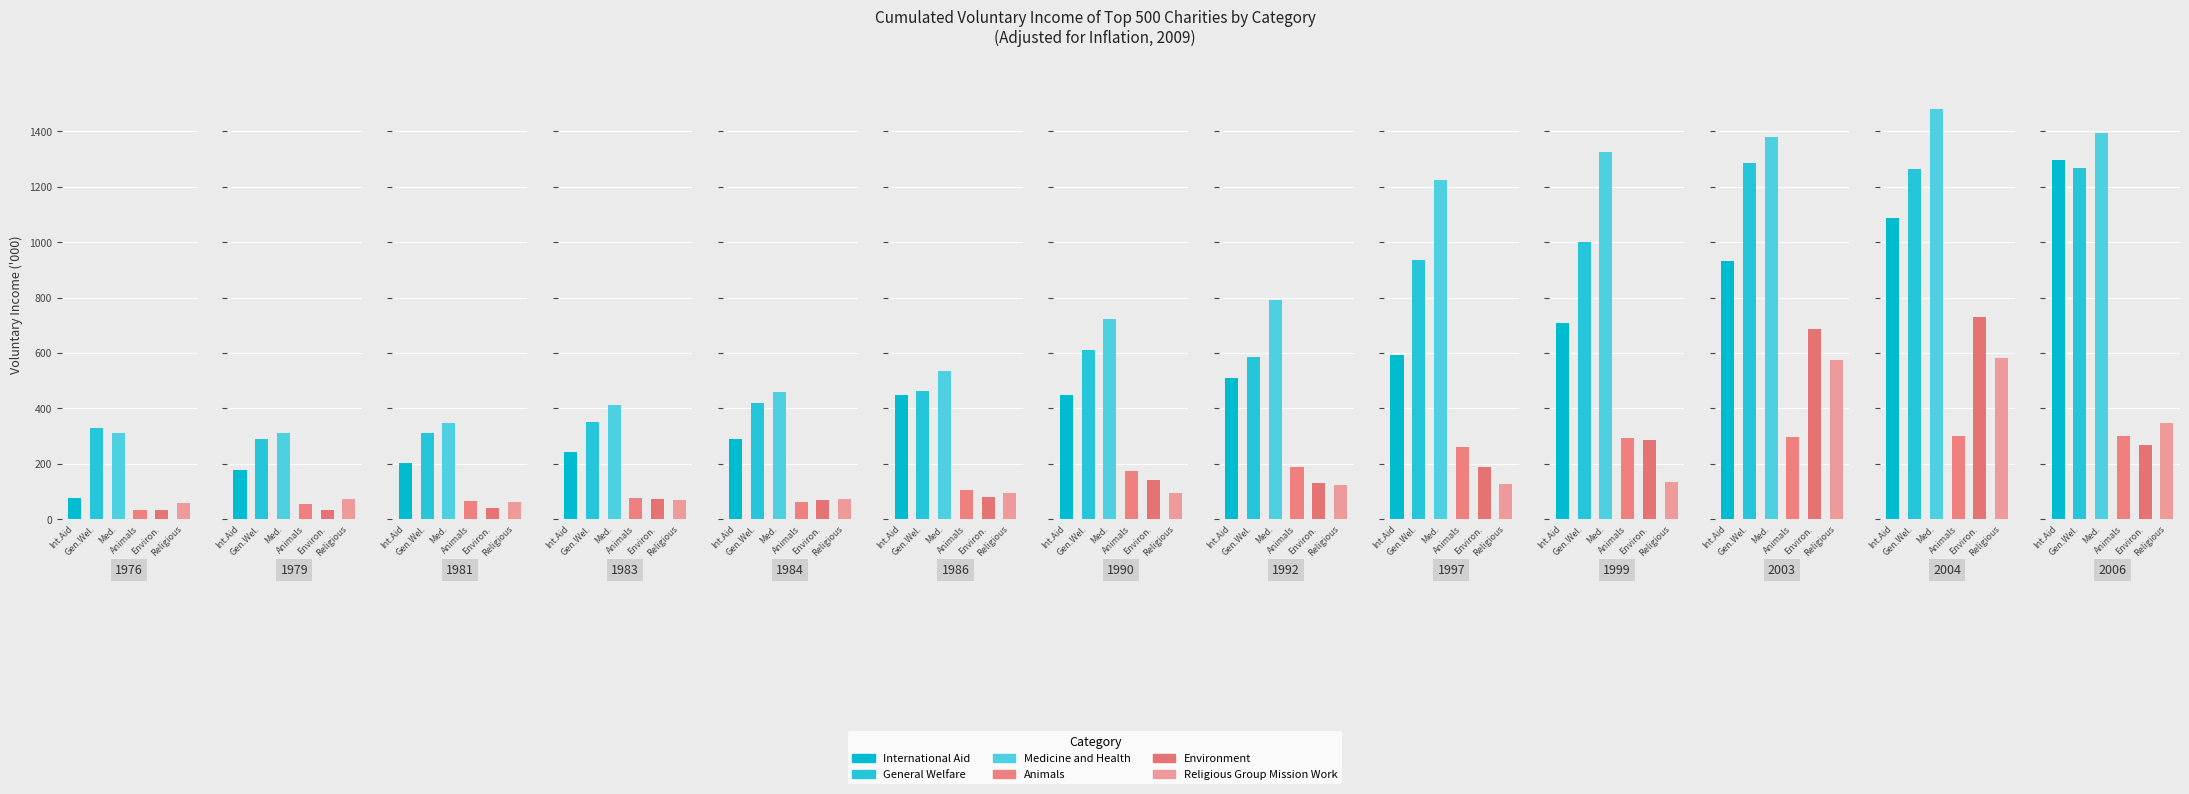

What is the sum of the International Aid values at 2003 and 1984?

1223.7